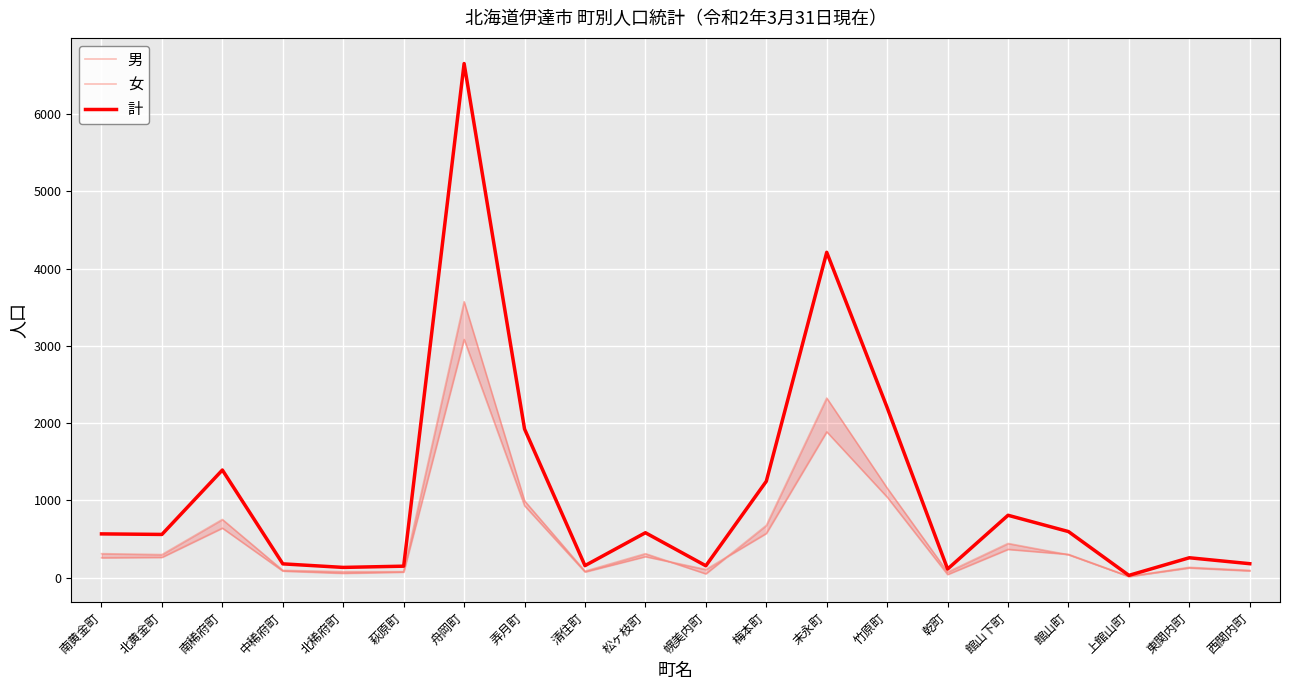

List the series in order of their peak value, highest first.

計, 女, 男